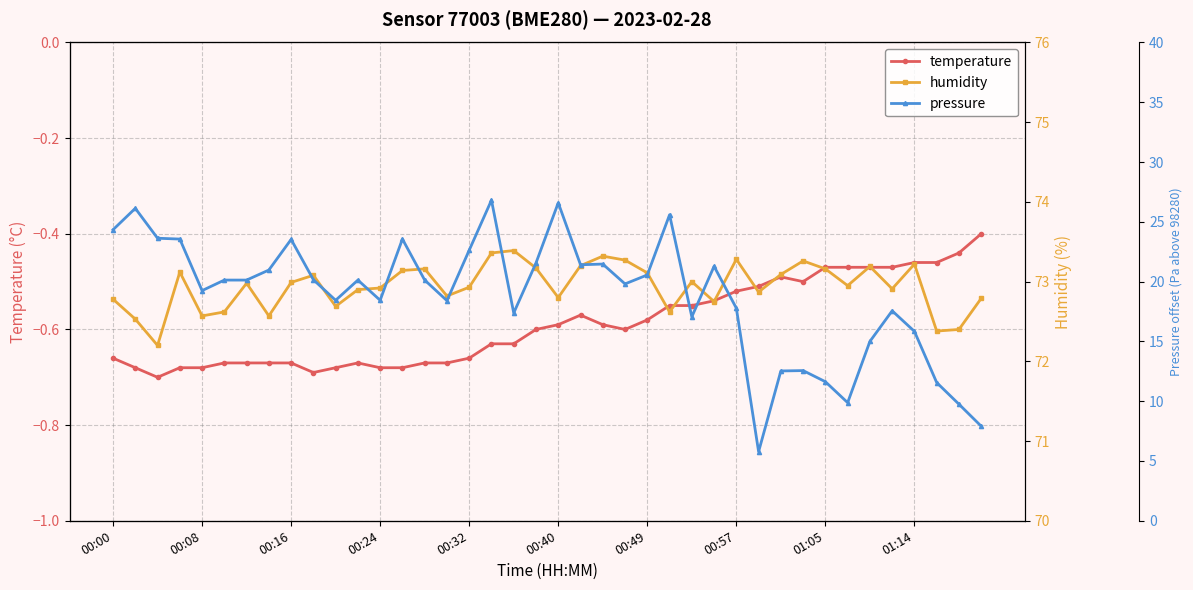

True or false: temperature has more than 1 points higher than both neighbors.

True